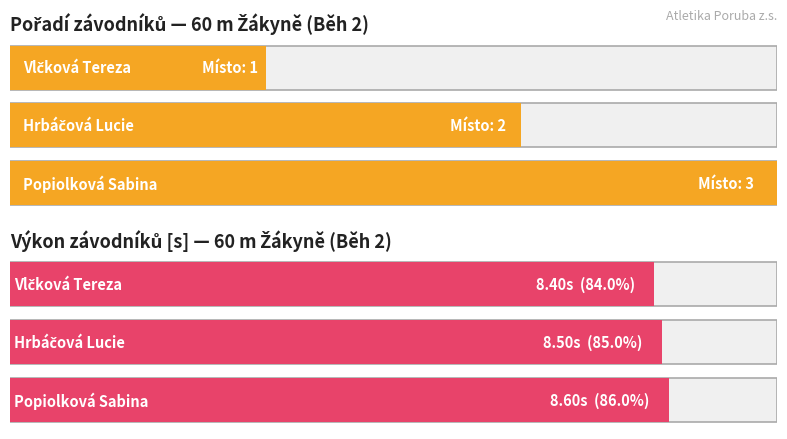

What is the maximum value shown in the chart?

8.6